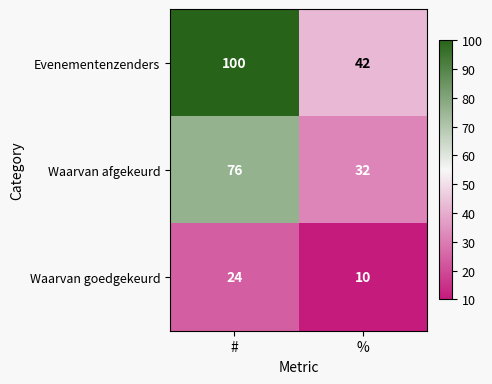

How many series are shown in this chart?

3